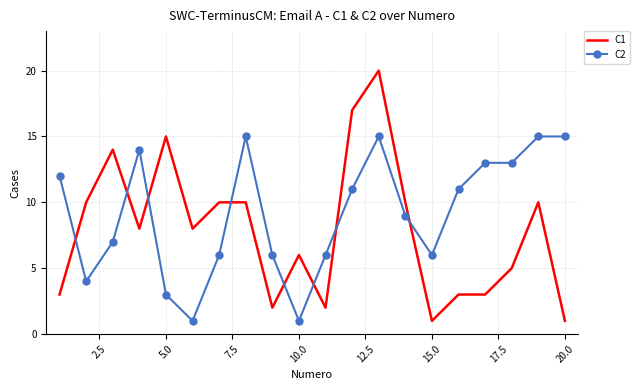

List the series in order of their overall mean, lowest first.

C1, C2